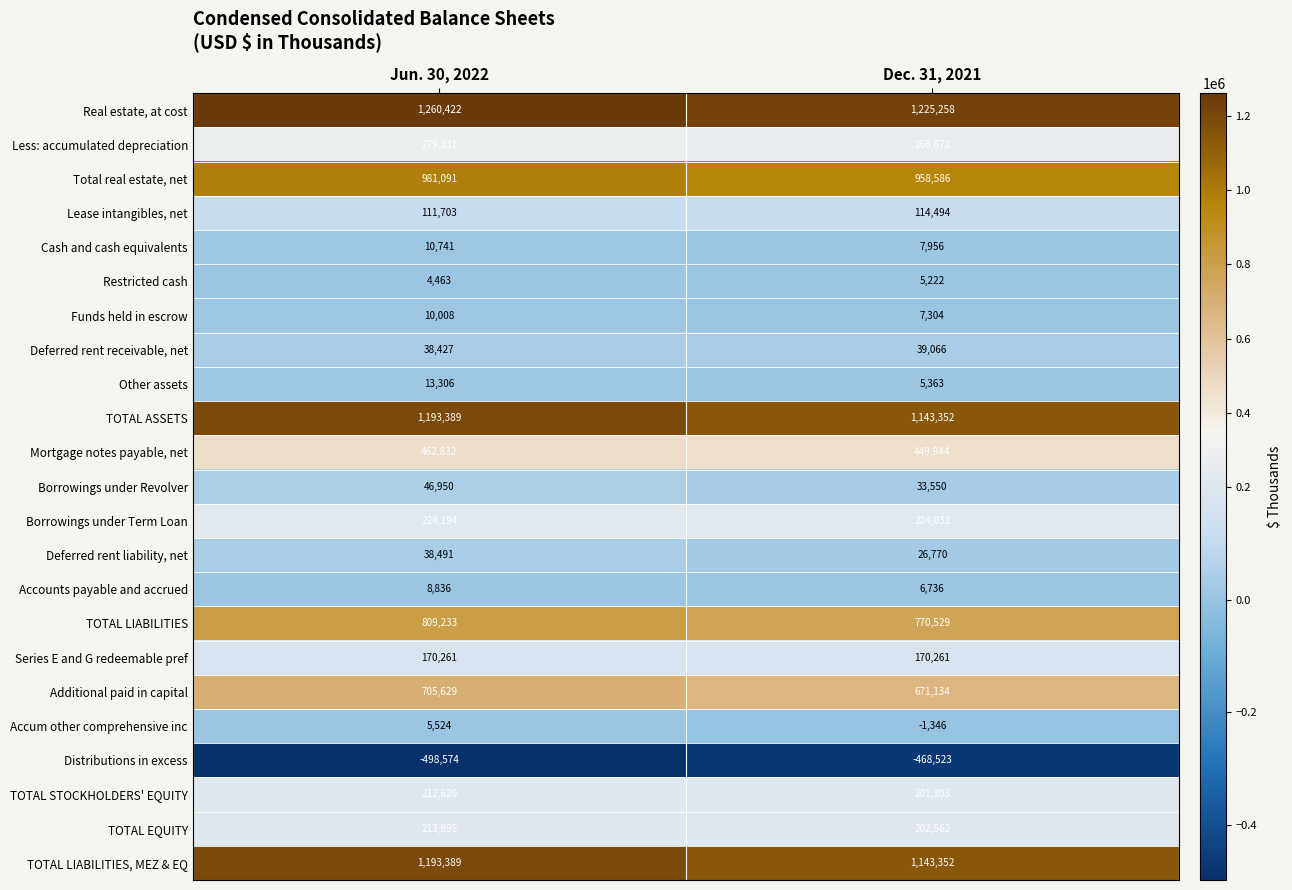

List the labels in order of Mortgage notes payable, net value, smallest first.

Dec. 31, 2021, Jun. 30, 2022